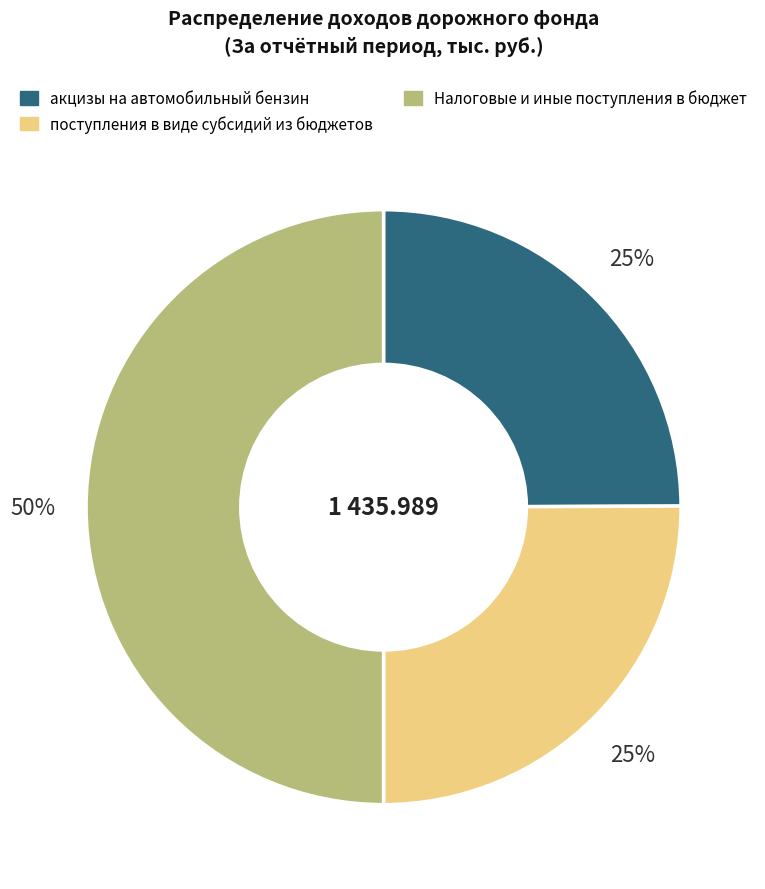

To the nearest percent, what is the average slice percentage?

33%